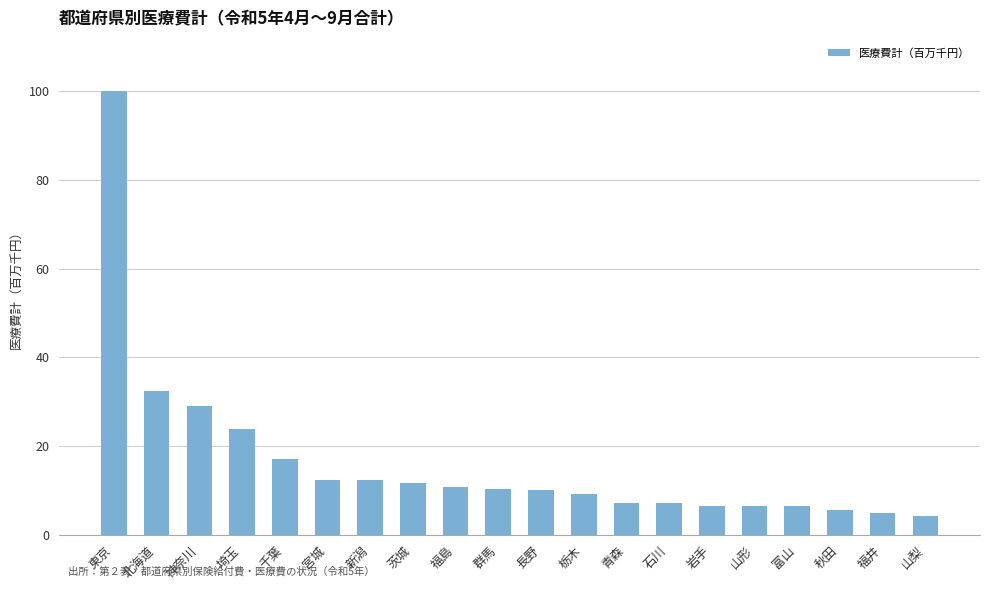

What is the sum of the values at 石川 and 栃木?

16.3